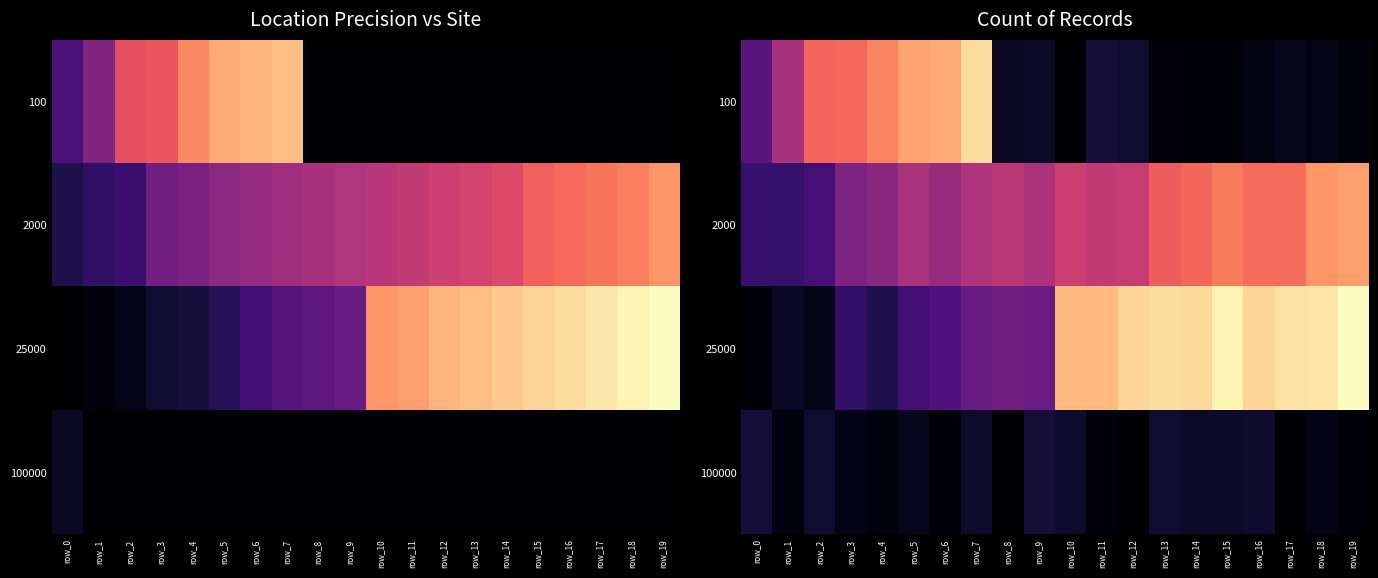

How many categories are shown in the chart?

20